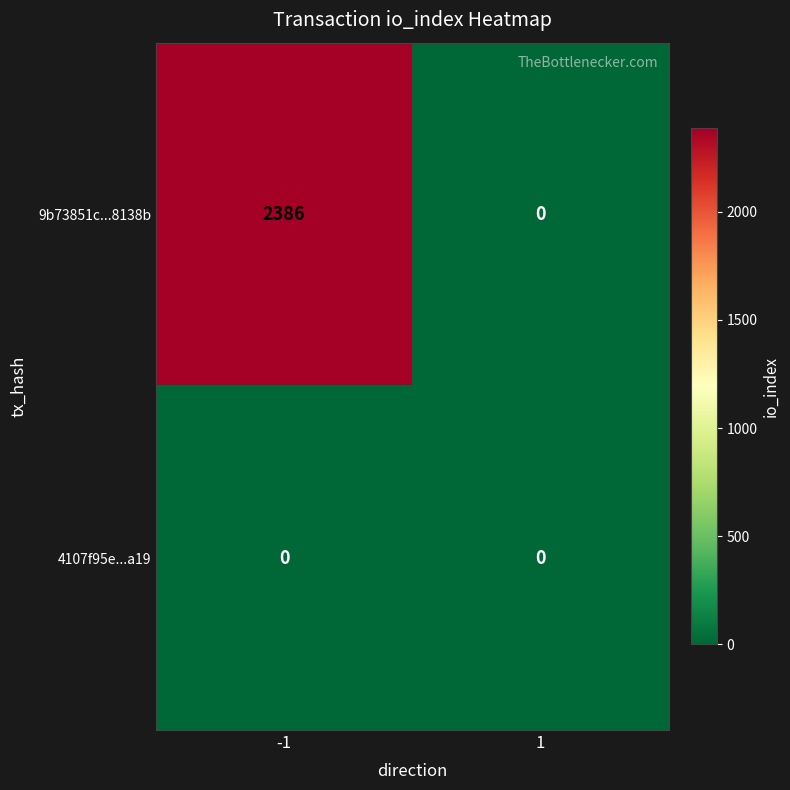

Which series has the largest range (max minus min)?

9b73851c...8138b